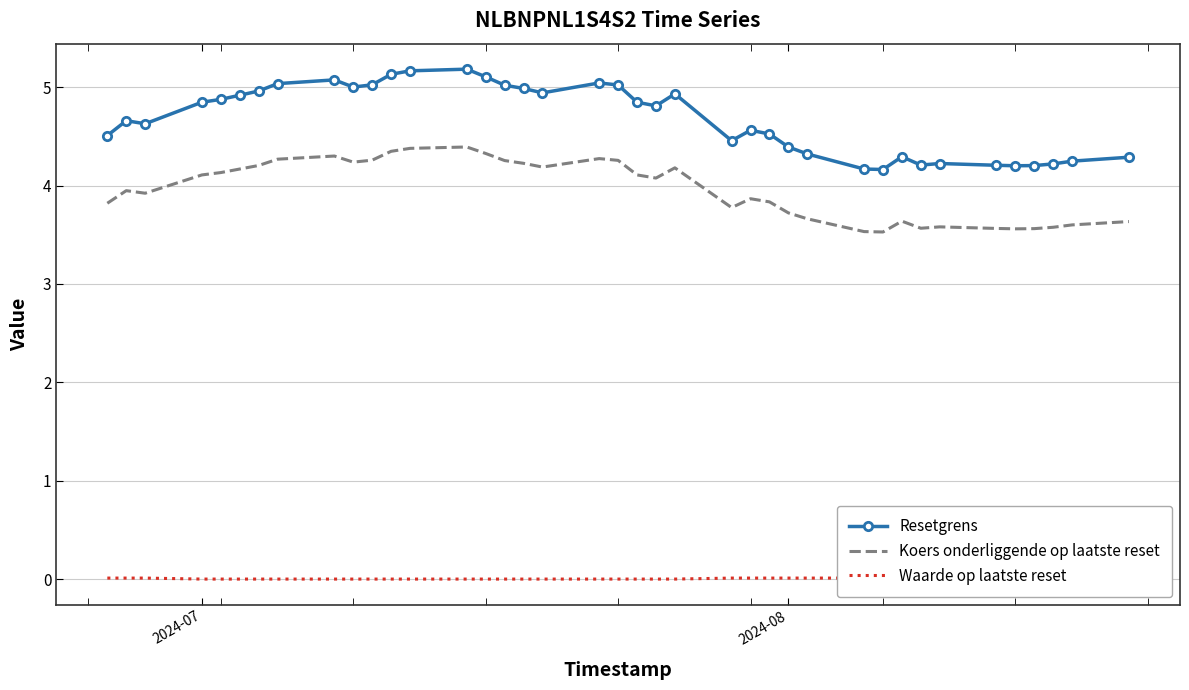

True or false: Resetgrens and Waarde op laatste reset cross at least once.

False